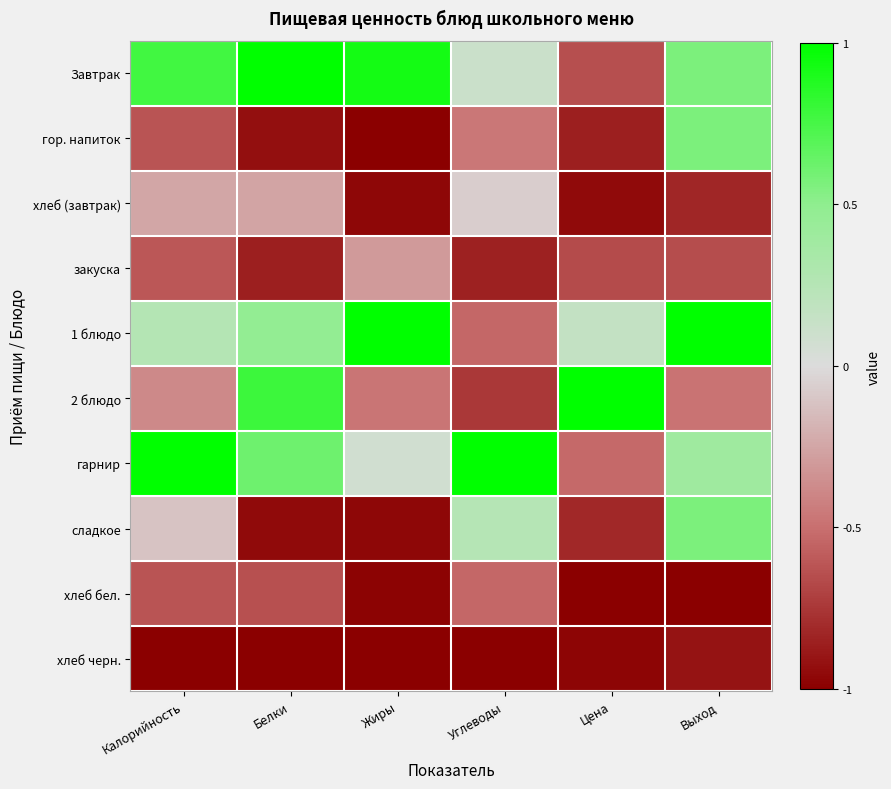

What is the maximum value shown in the chart?

1.0